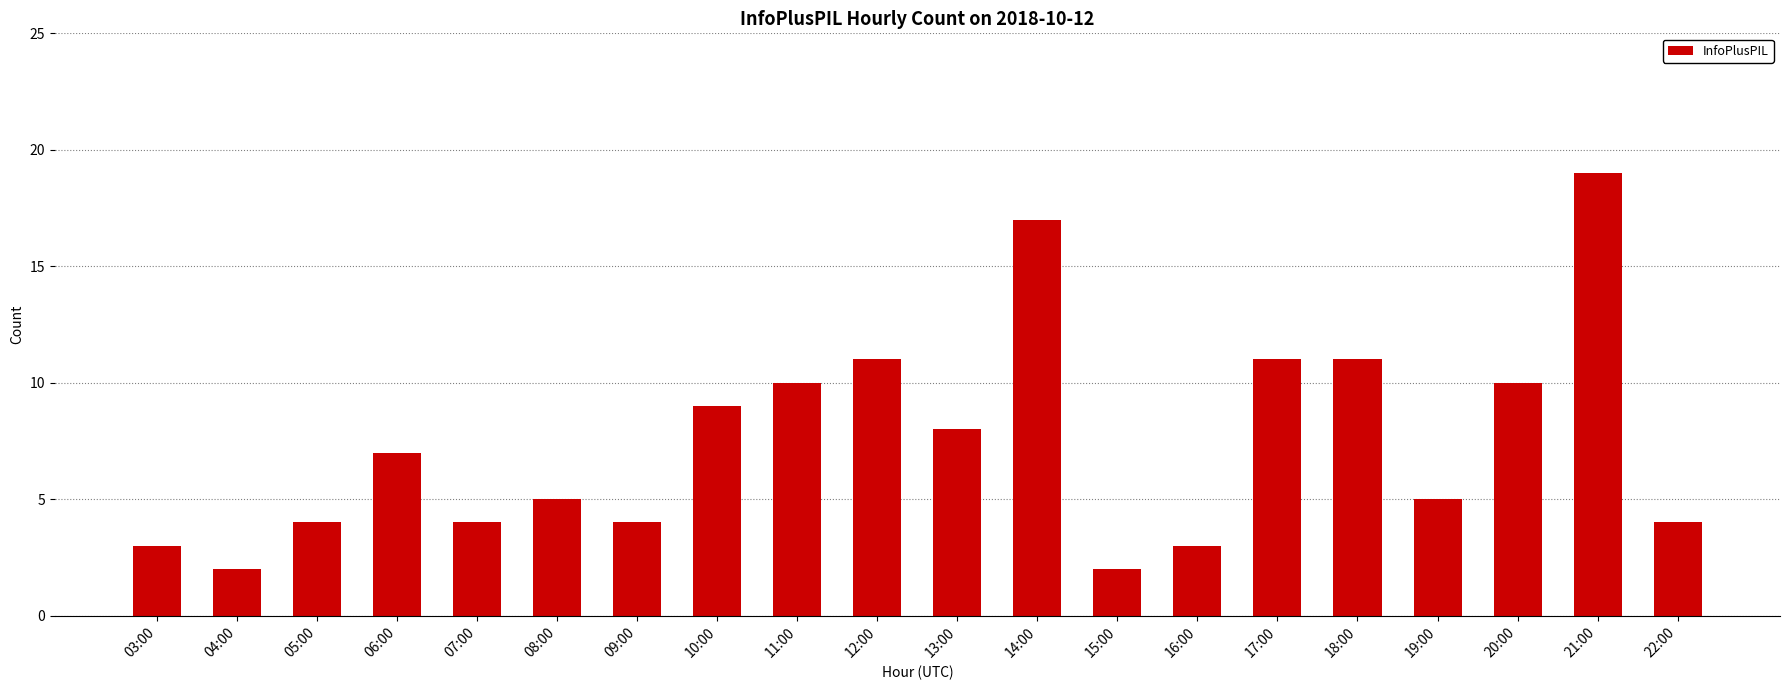

What is the greatest value displayed?

19